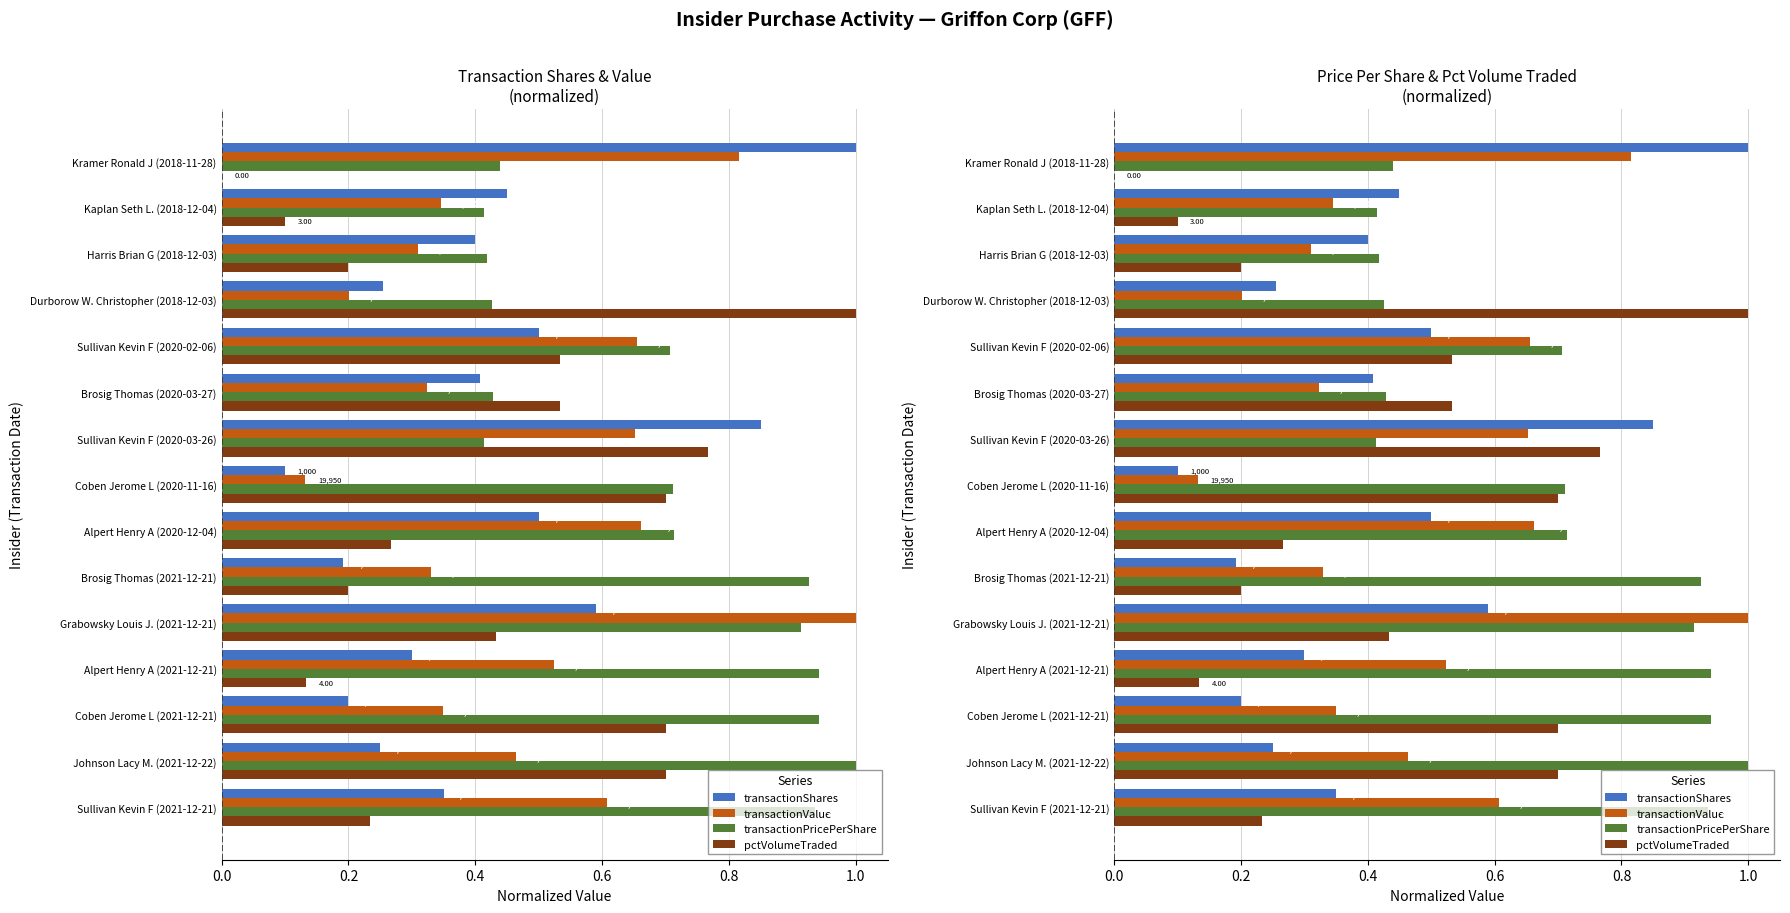

What position from the left is Coben Jerome L (2021-12-21)?

3